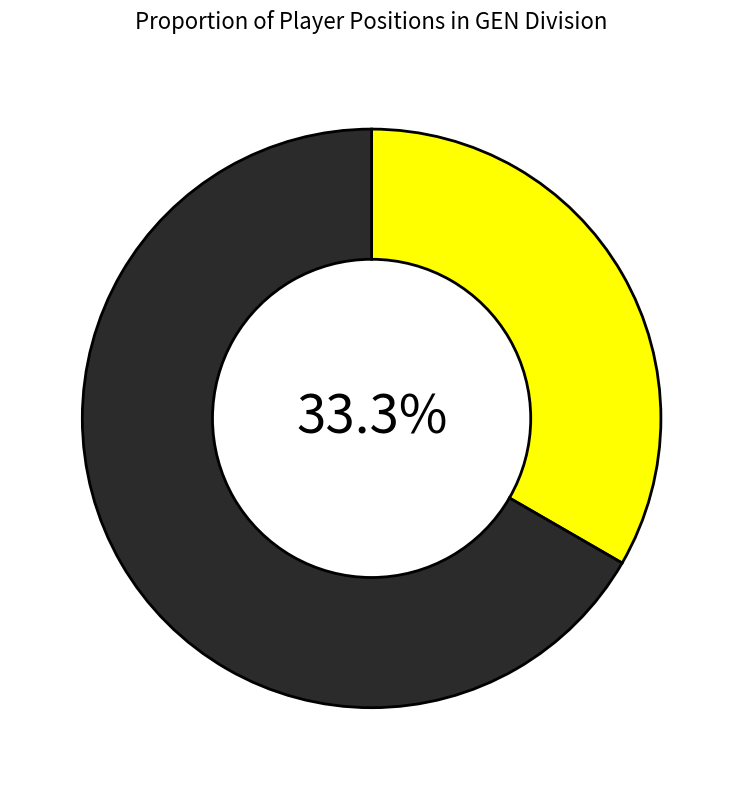

Is there any slice that represents more than half of the pie?

Yes